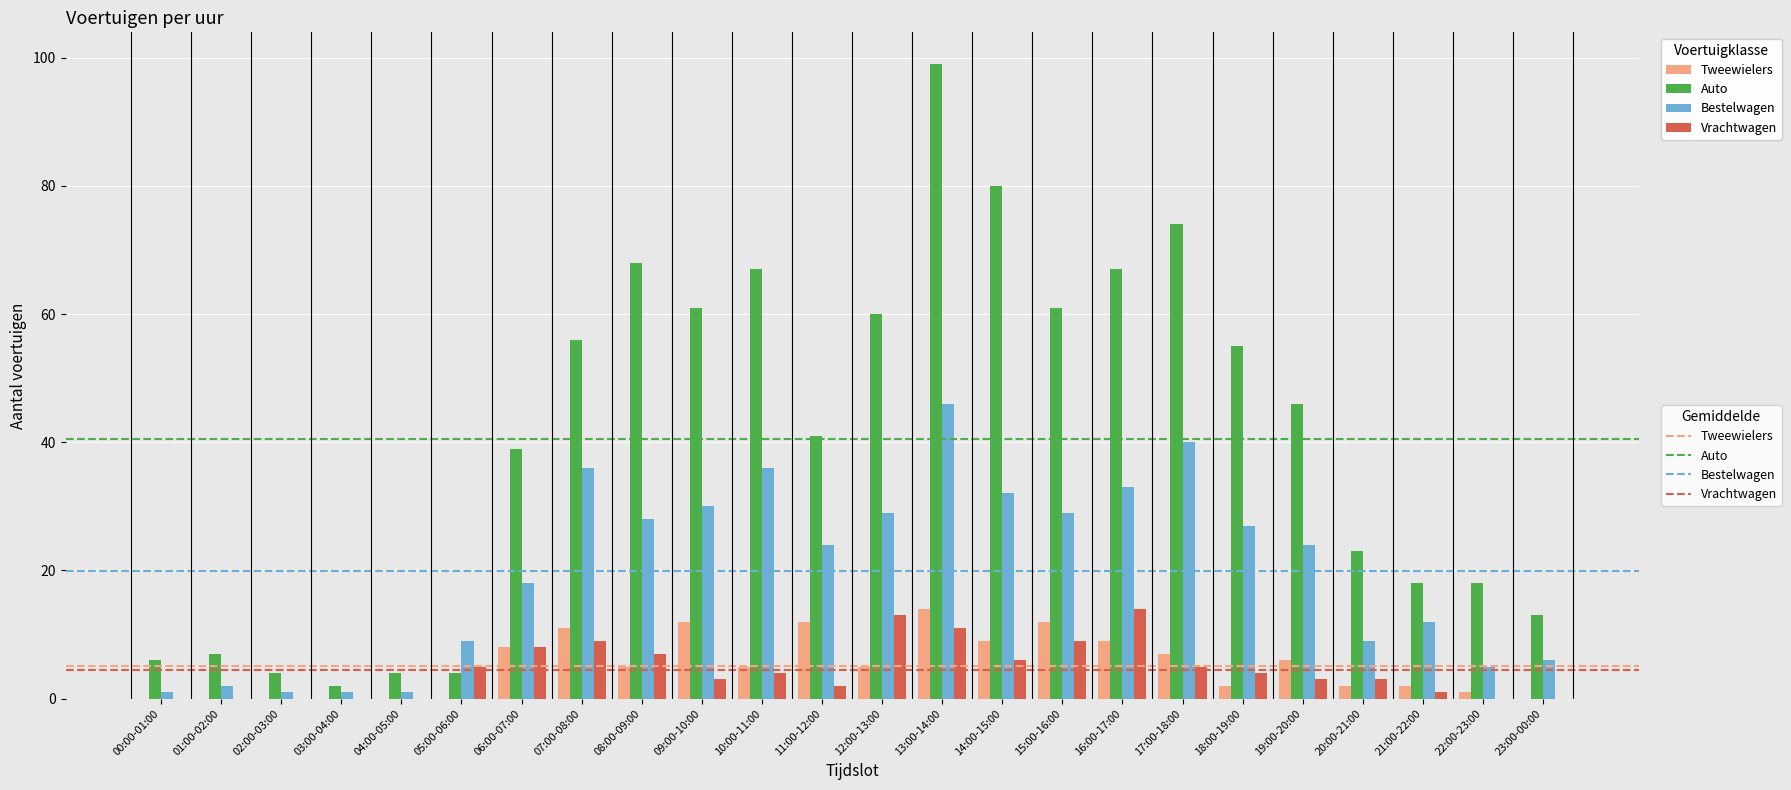

What is the maximum value shown in the chart?

99